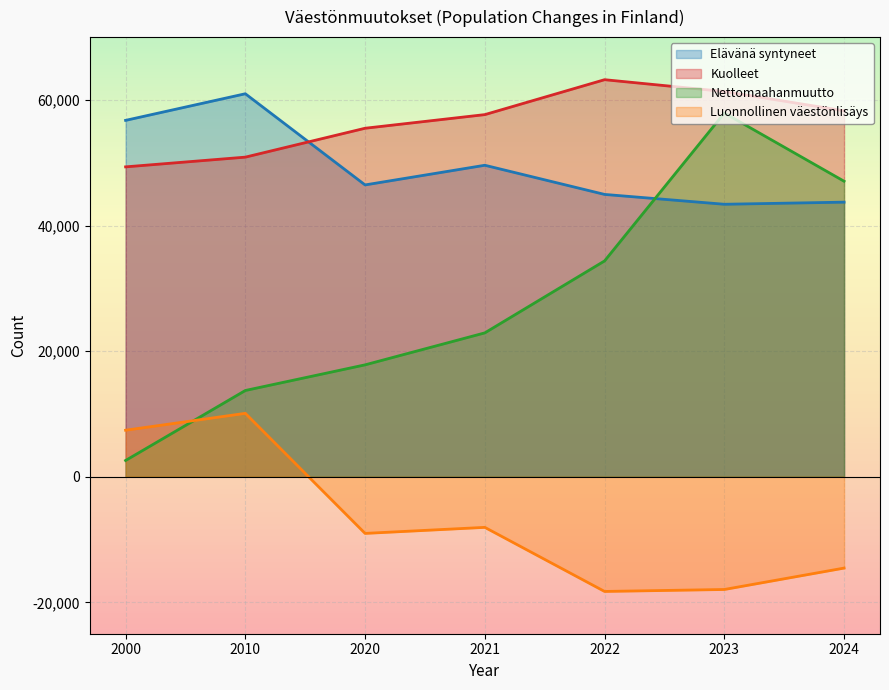

Reading left to right, extract all data points from this chart.

Elävänä syntyneet: 56742	60980	46463	49594	44951	43383	43720
Kuolleet: 49339	50887	55488	57659	63219	61339	58267
Nettomaahanmuutto: 2584	13731	17814	22905	34363	57914	47051
Luonnollinen väestönlisäys: 7403	10093	-9025	-8065	-18268	-17956	-14547